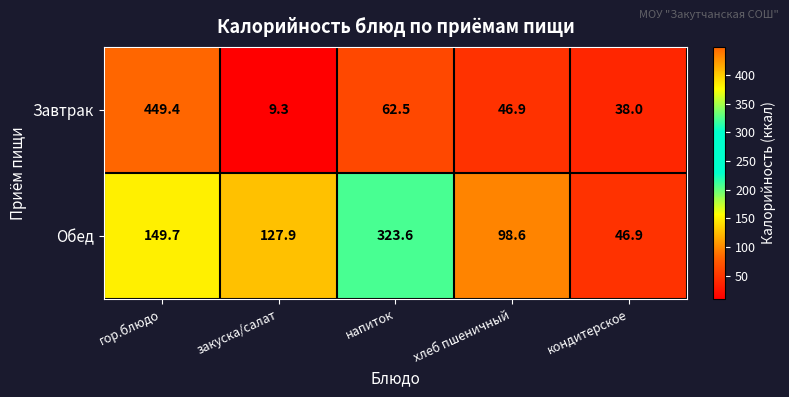

True or false: Обед has a value of 127.9 at закуска/салат.

True